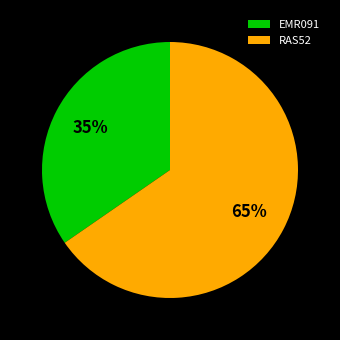

Approximately how many times larger is the value at EMR091 compared to RAS52?

0.5